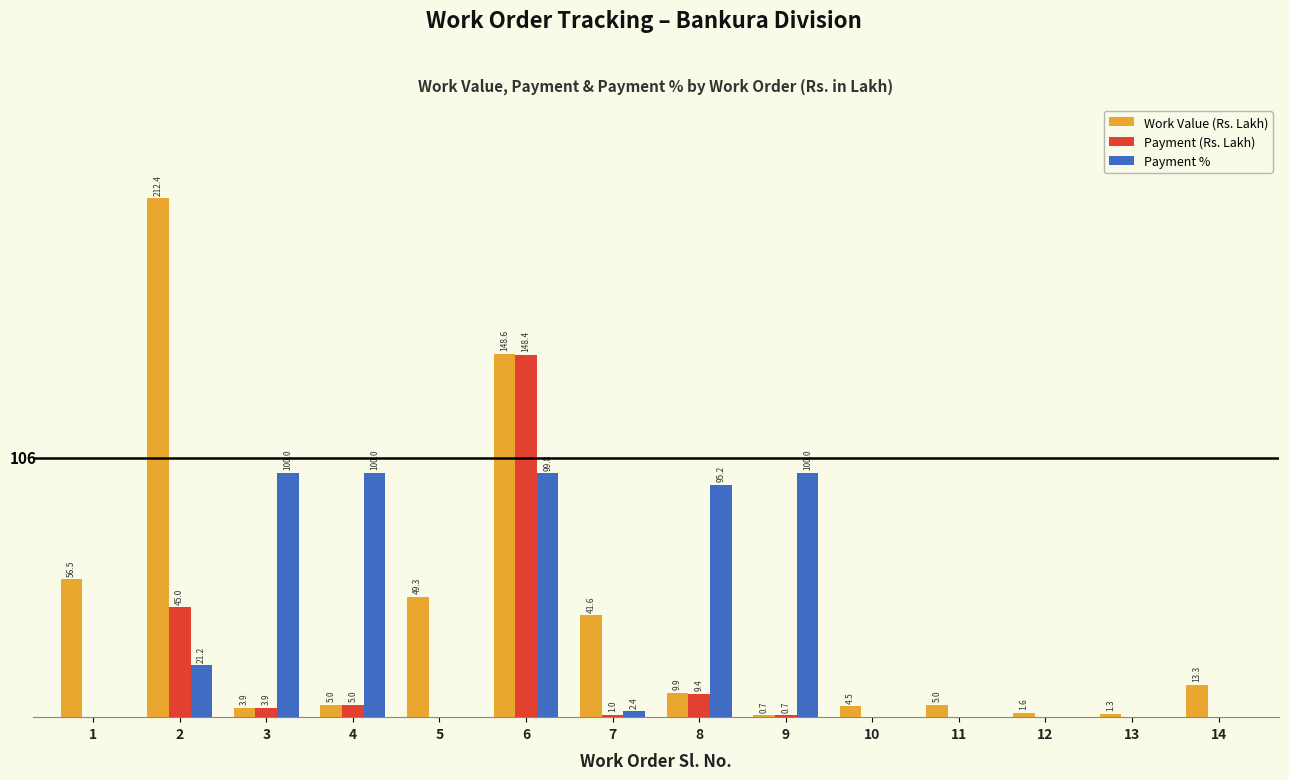

Between 3 and 14, which series saw the biggest shift?

Payment %